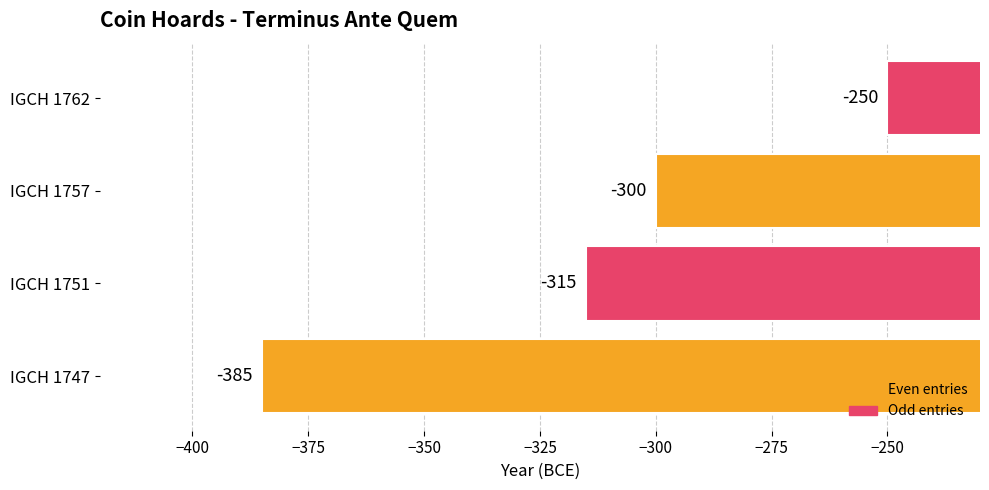

How many bars are there in total?

4